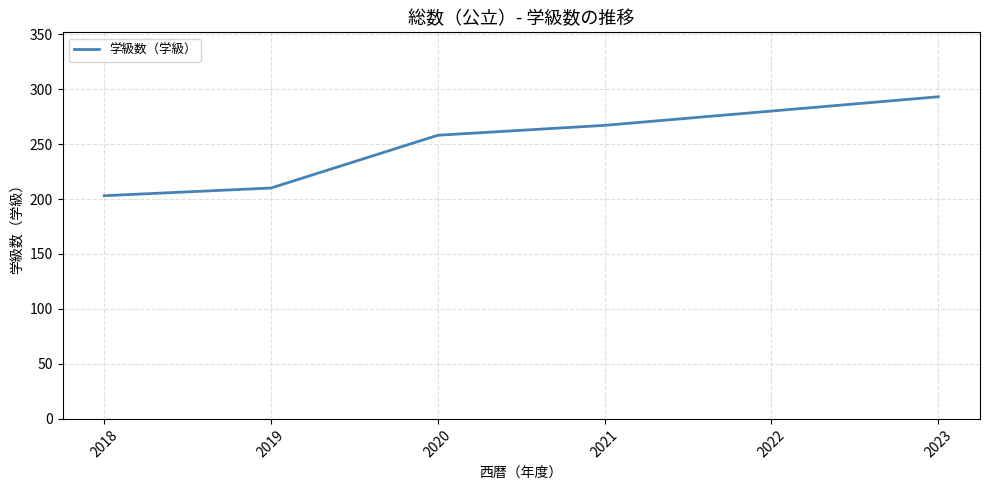

How many categories are shown in the chart?

6